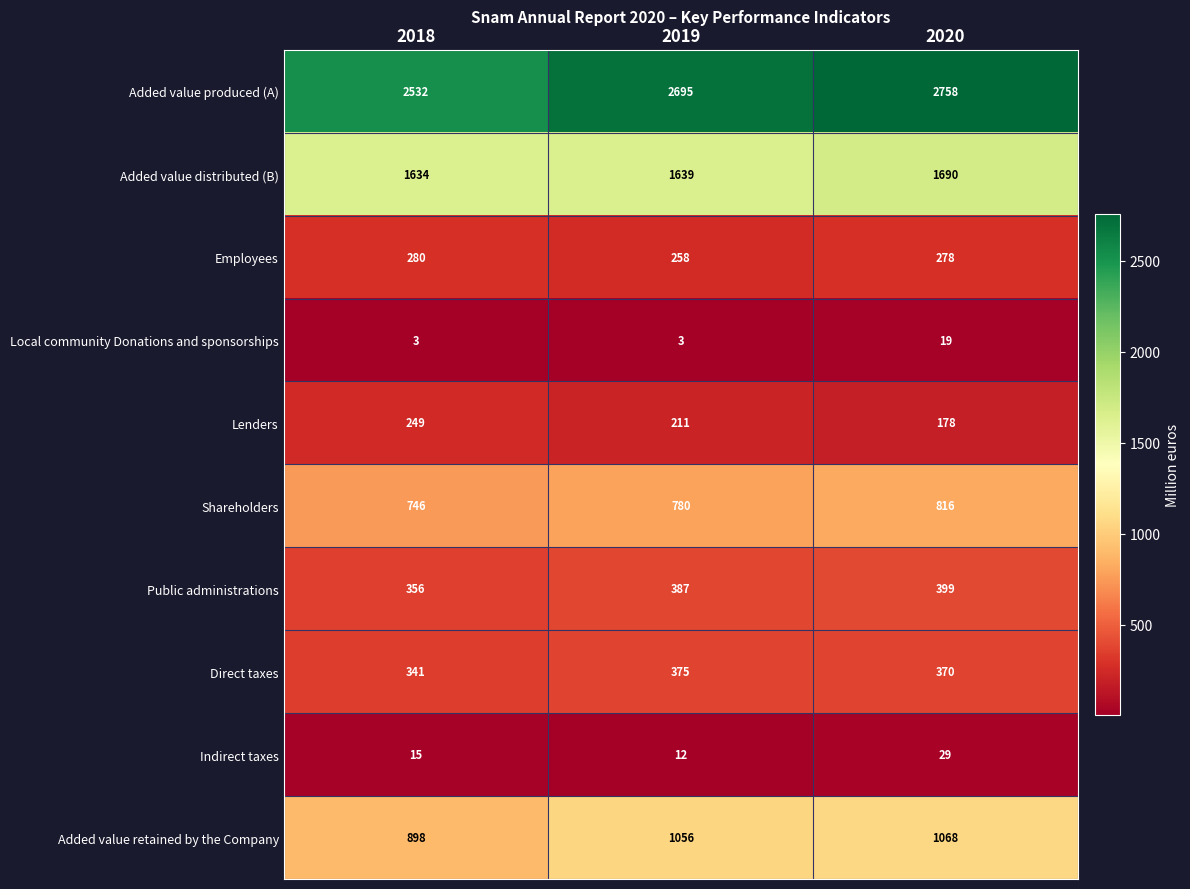

Count the Public administrations values in the range 356 to 399.

3